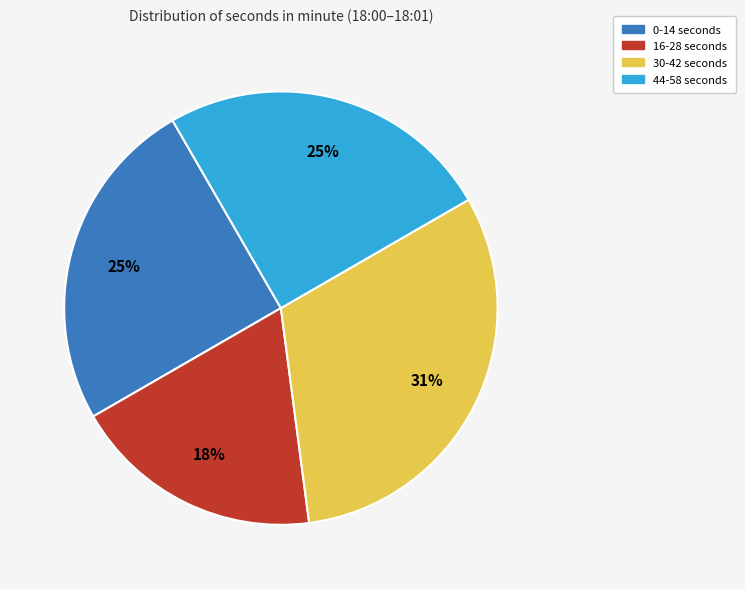

Approximately how many times larger is the value at 40 compared to 42?

1.0